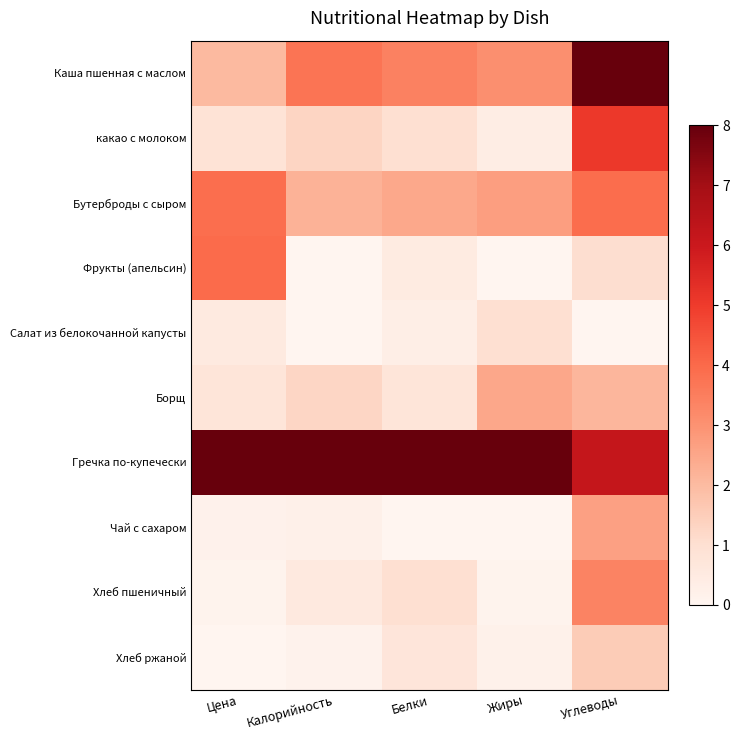

Which has a higher value, Цена or Углеводы?

Углеводы